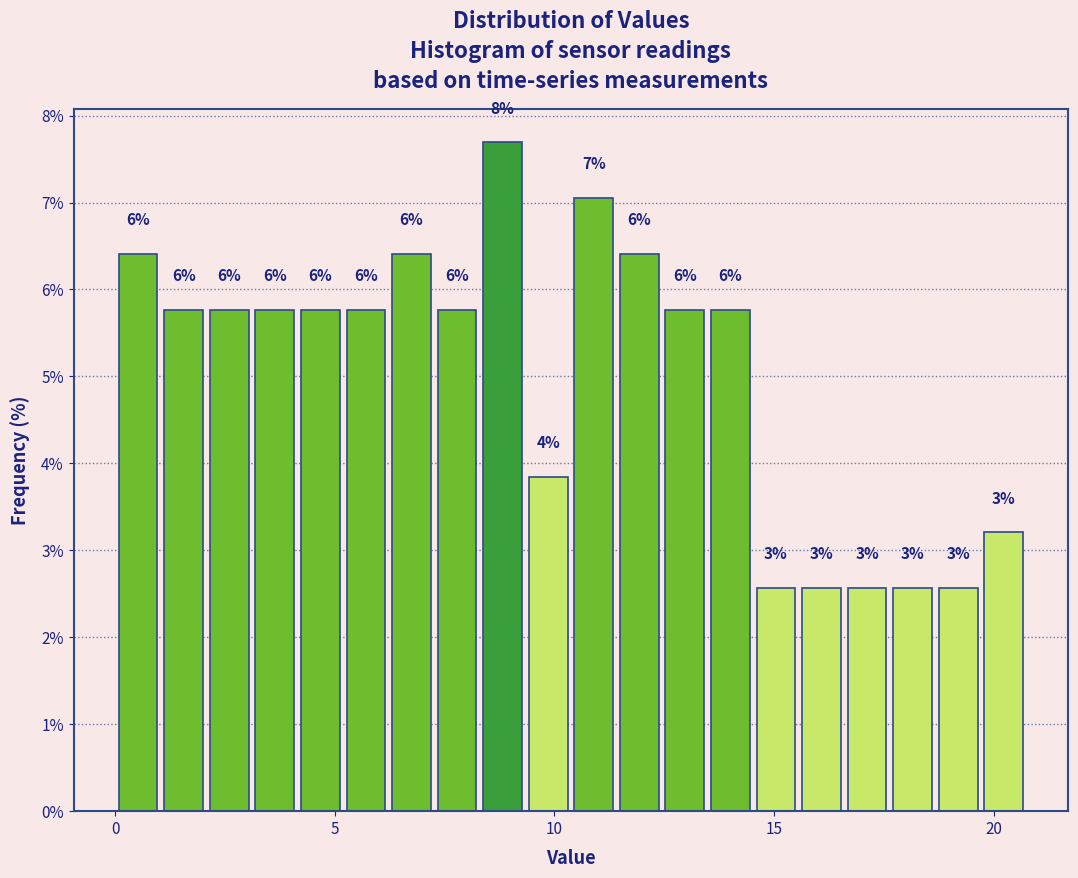

Around what value on the x-axis is the tallest bar? Give the approximate position of its centre, as read against the axis.

9.0